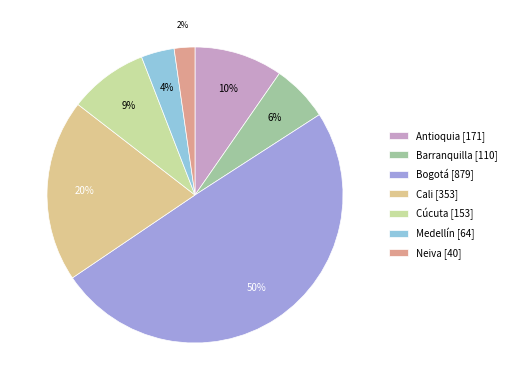

To the nearest percent, what percentage of the pie is Cúcuta?

9%